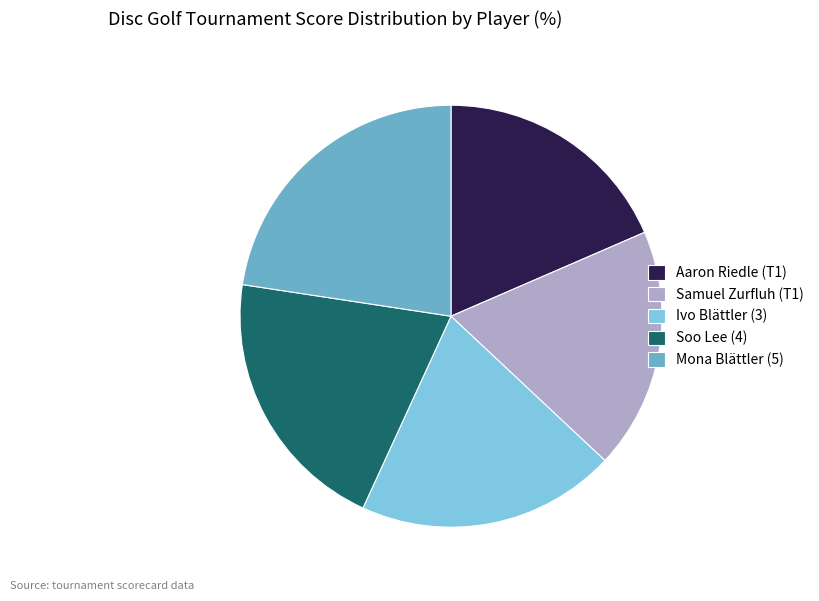

Does Soo Lee (4) account for over 50% of the chart?

No